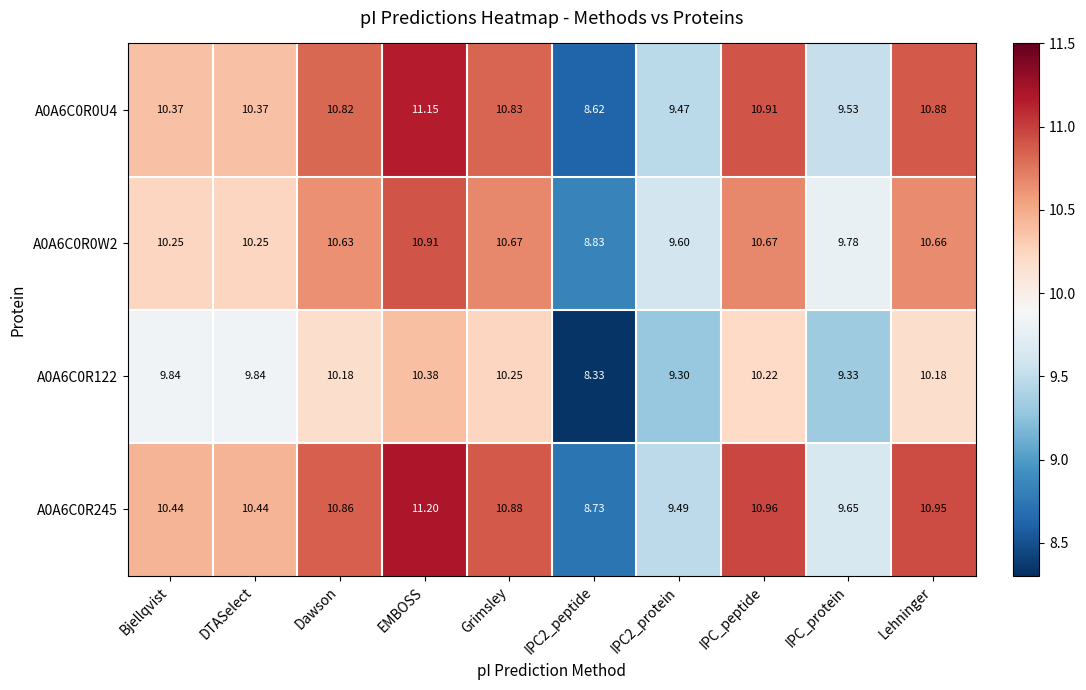

Is the value of A0A6C0R245 at IPC2_protein greater than the value of A0A6C0R0U4 at DTASelect?

No